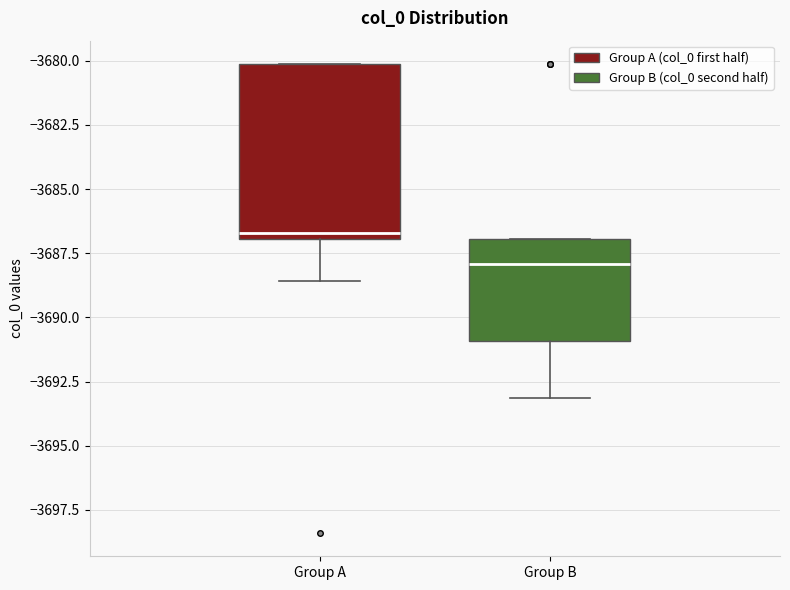

Which box has the lowest median line?

Group B